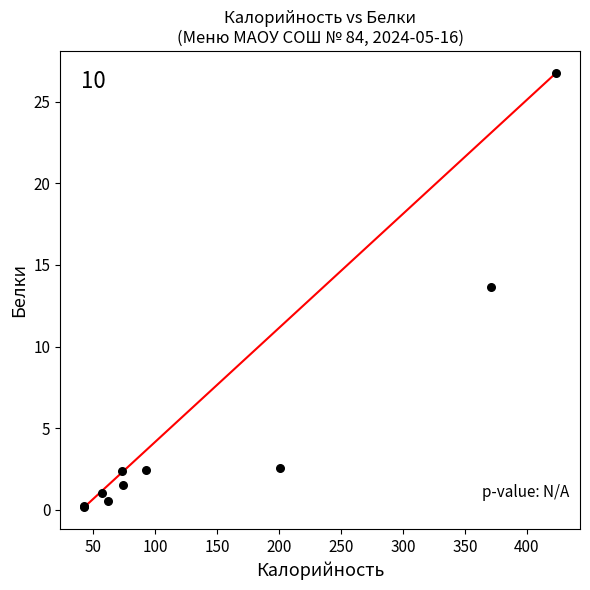

What Y value in the scatter plot is closest to 13?

13.7